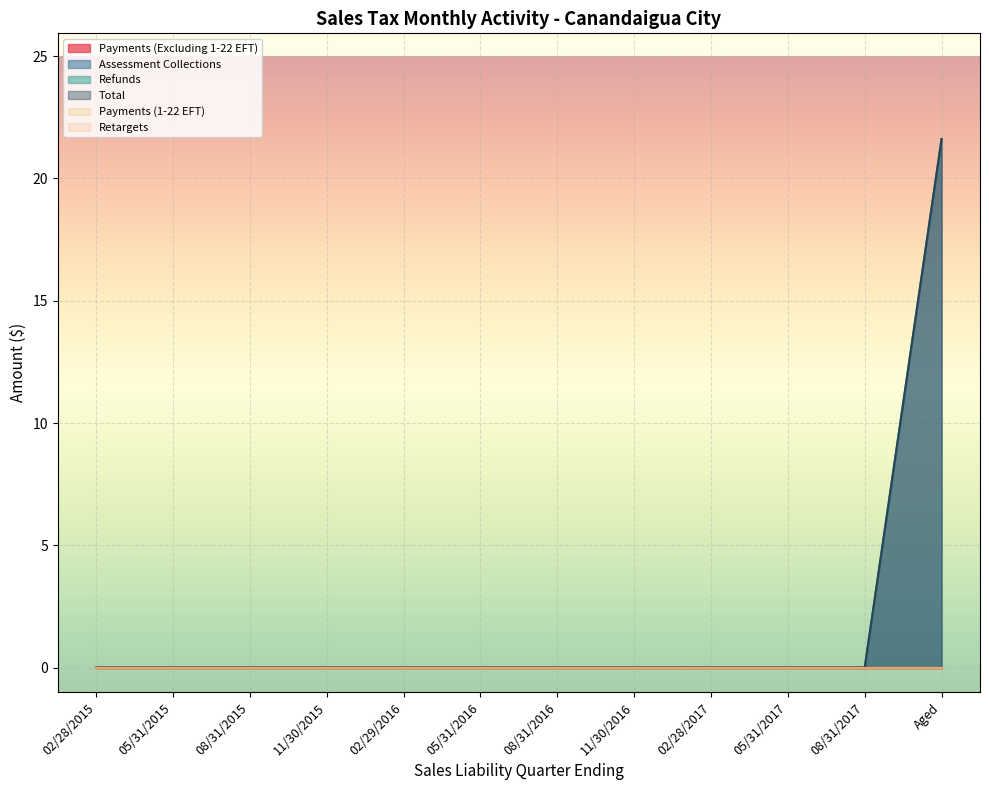

What are all the series names shown in the legend?

Payments (Excluding 1-22 EFT), Assessment Collections, Refunds, Total, Payments (1-22 EFT), Retargets